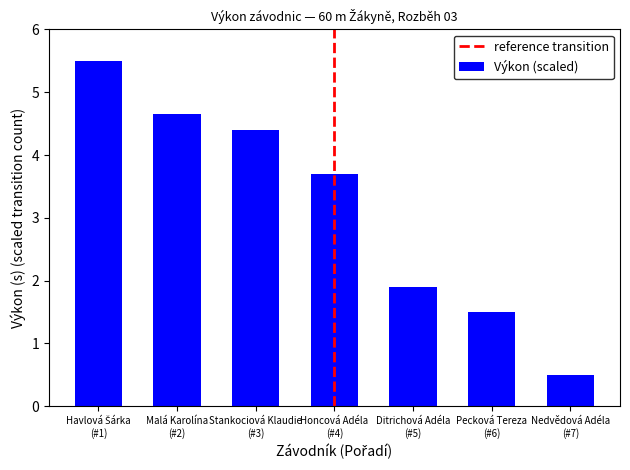

What is the value of the 7th bar from the left?

0.5